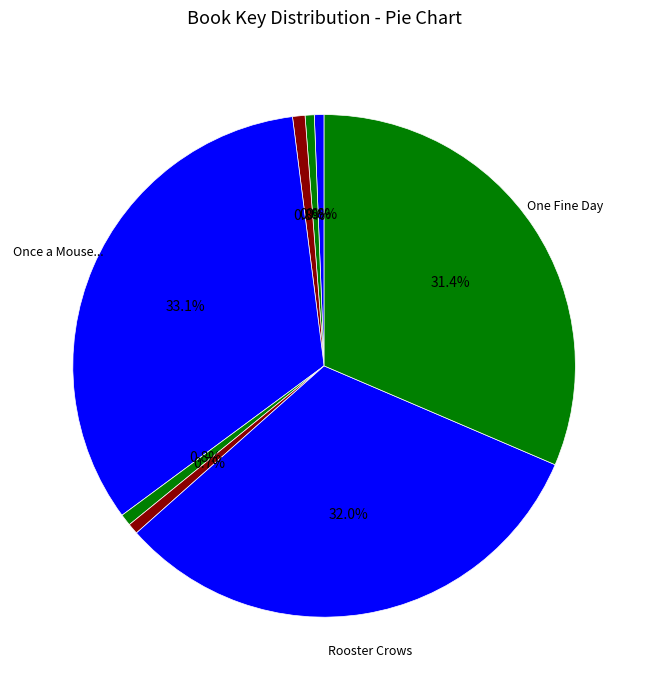

How many segments does this pie chart have?

8